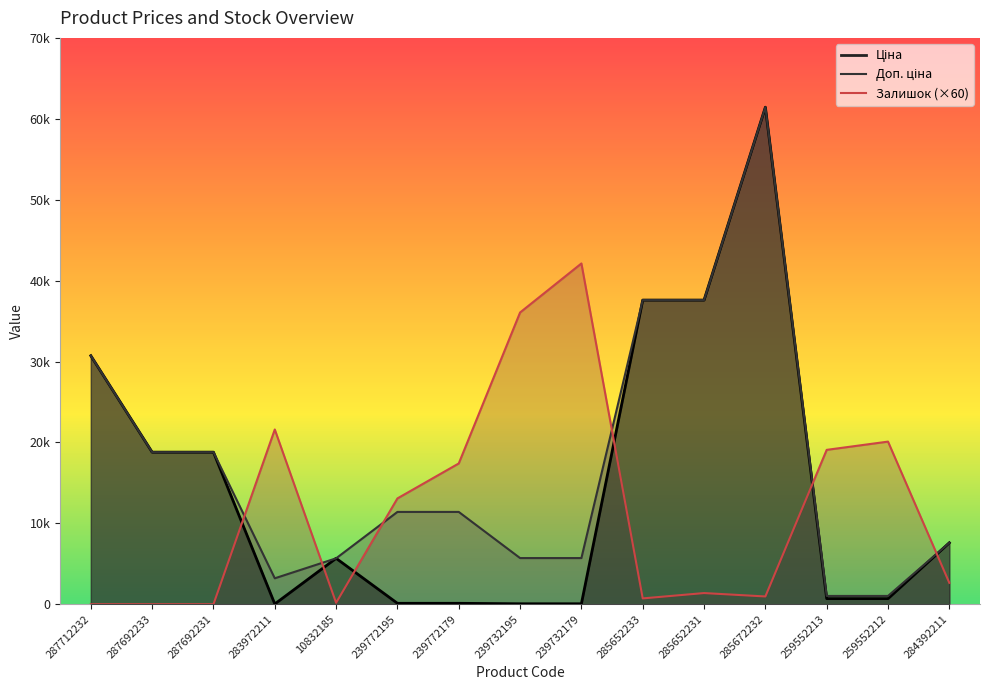

Does the chart have visible grid lines?

No